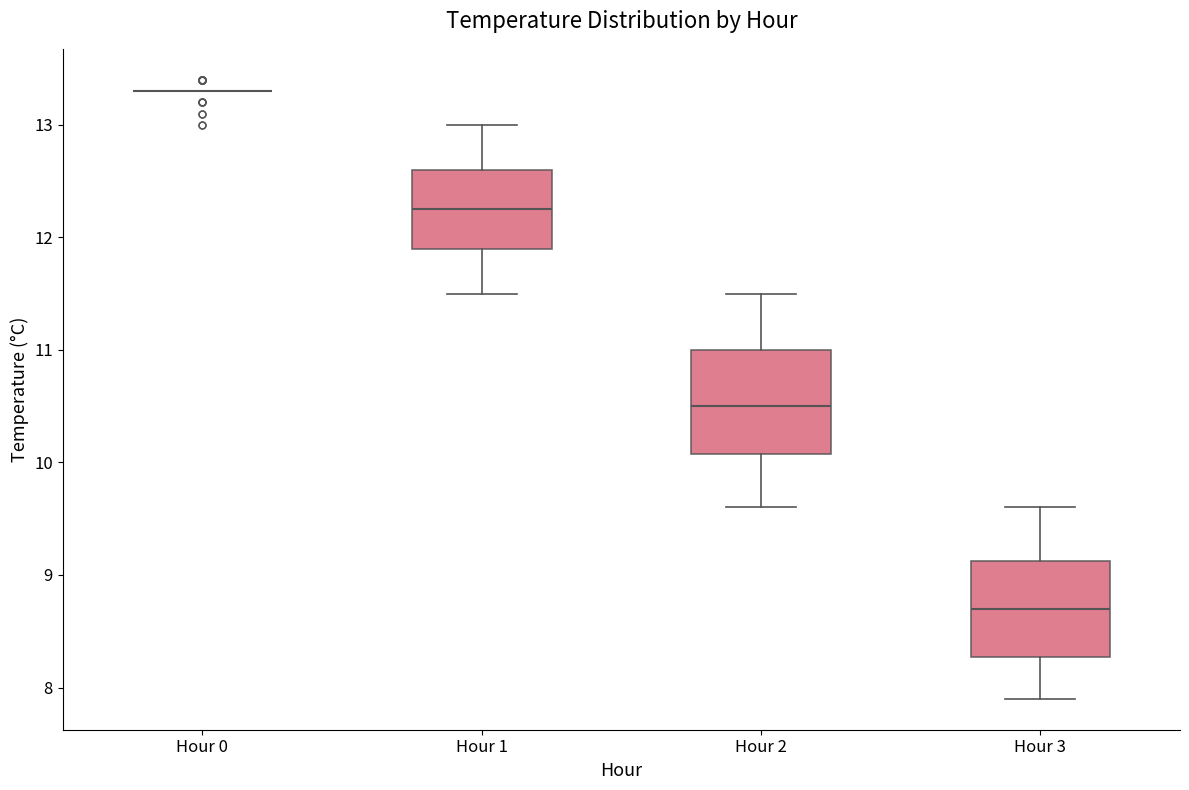

Reading left to right, read every box against the y-axis: the position of its median line, the range the box covers, and the ends of its whiskers. The values are not printed on the chart, so give them approximately, as read against the axis.

Hour 0: box collapsed to a line at 13.3, whiskers 13.3 to 13.3
Hour 1: median 12.3, box 11.9 to 12.6, whiskers 11.5 to 13.0
Hour 2: median 10.5, box 10.1 to 11.0, whiskers 9.6 to 11.5
Hour 3: median 8.7, box 8.3 to 9.1, whiskers 7.9 to 9.6